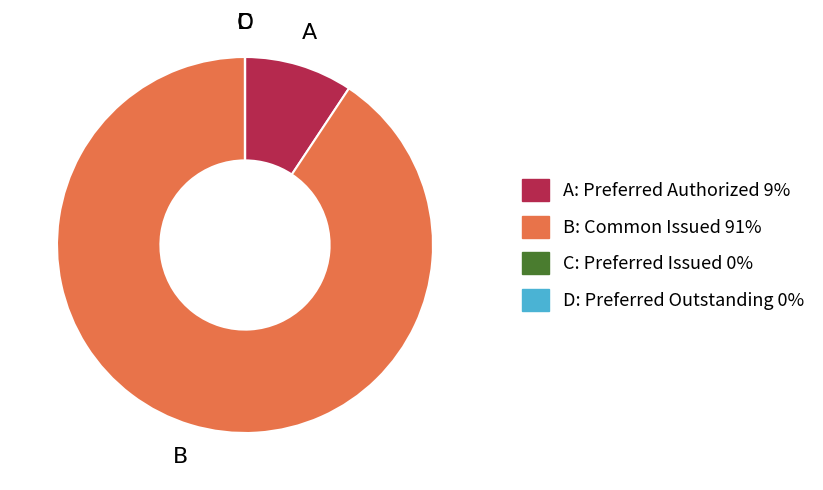

Is there any slice that represents more than half of the pie?

Yes